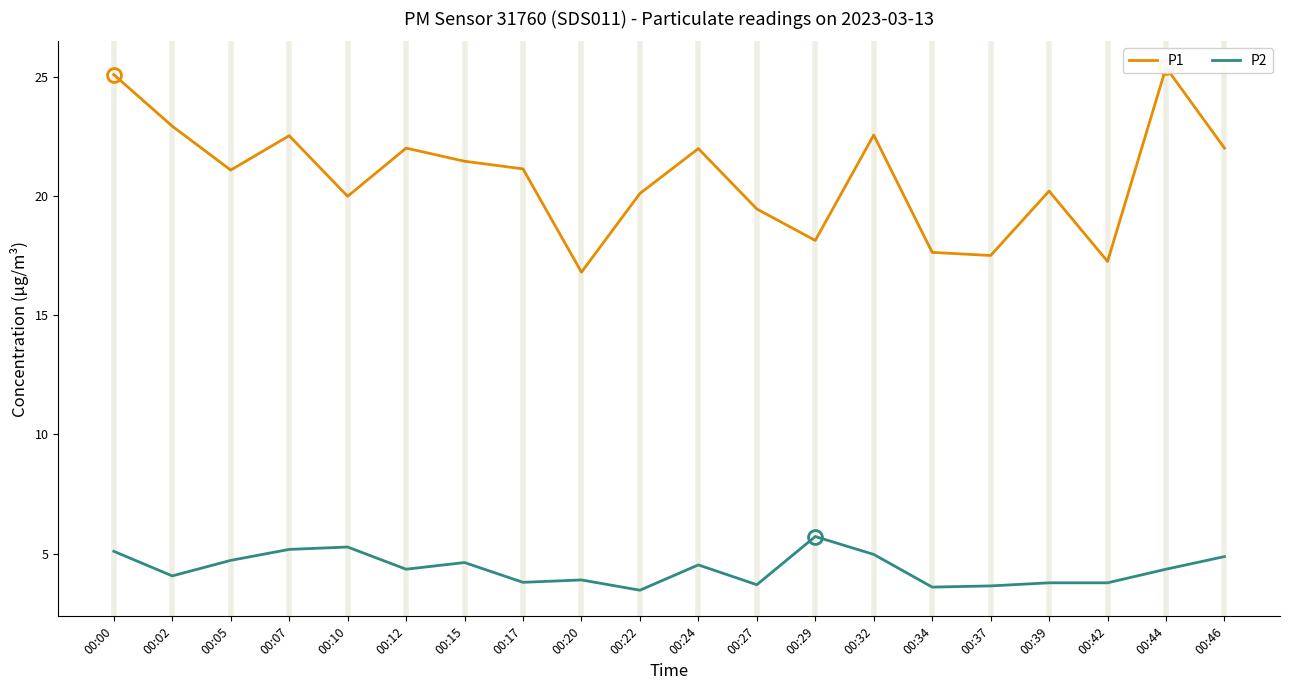

True or false: P2 and P1 cross at least once.

False